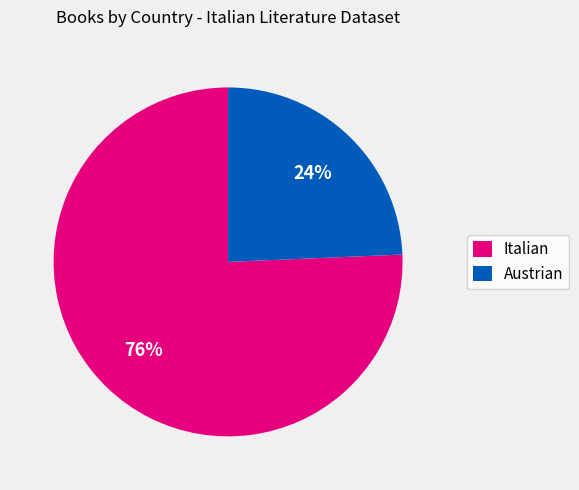

How many segments does this pie chart have?

2